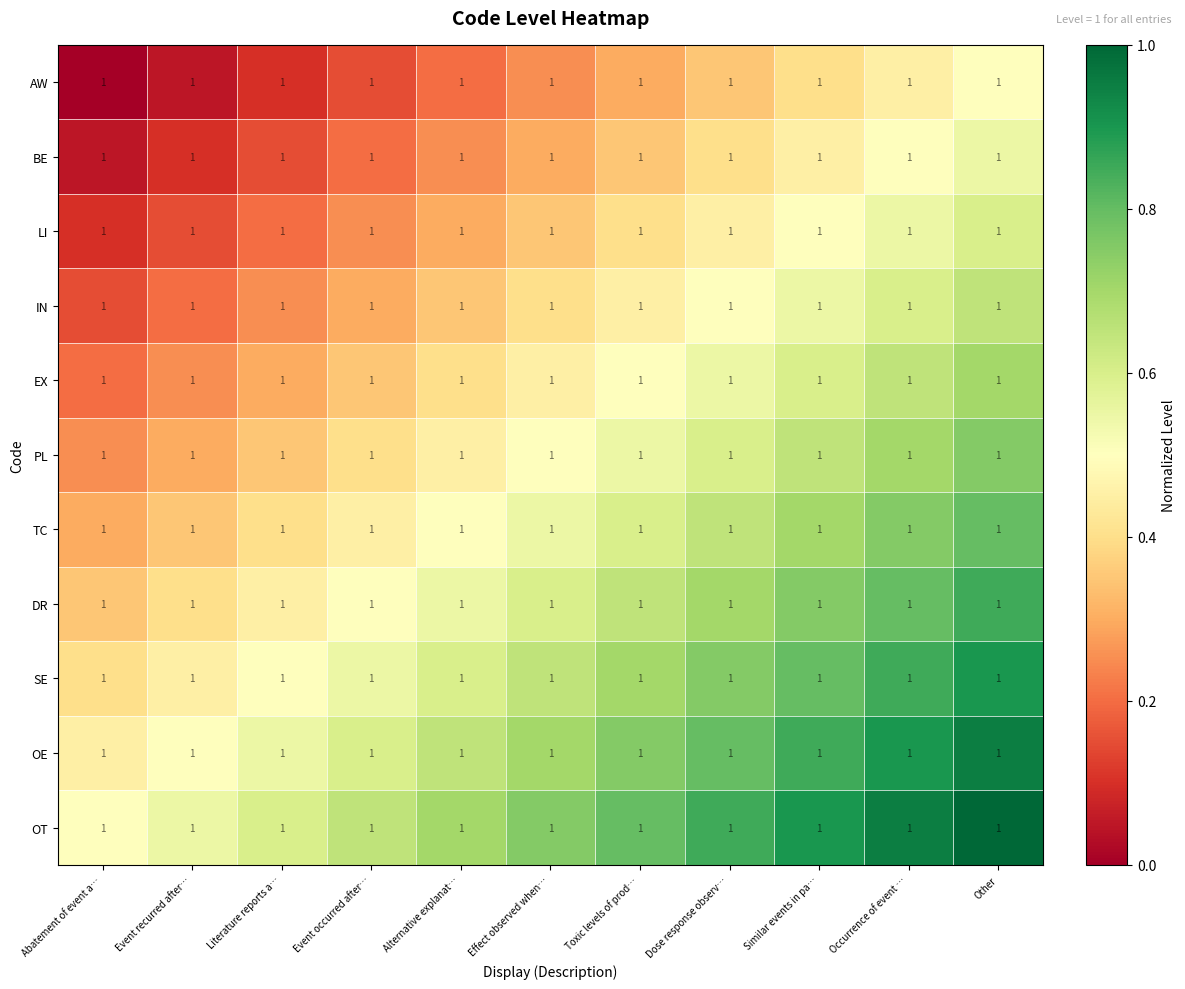

Is it true that OE equals 0.9 at Other?

True